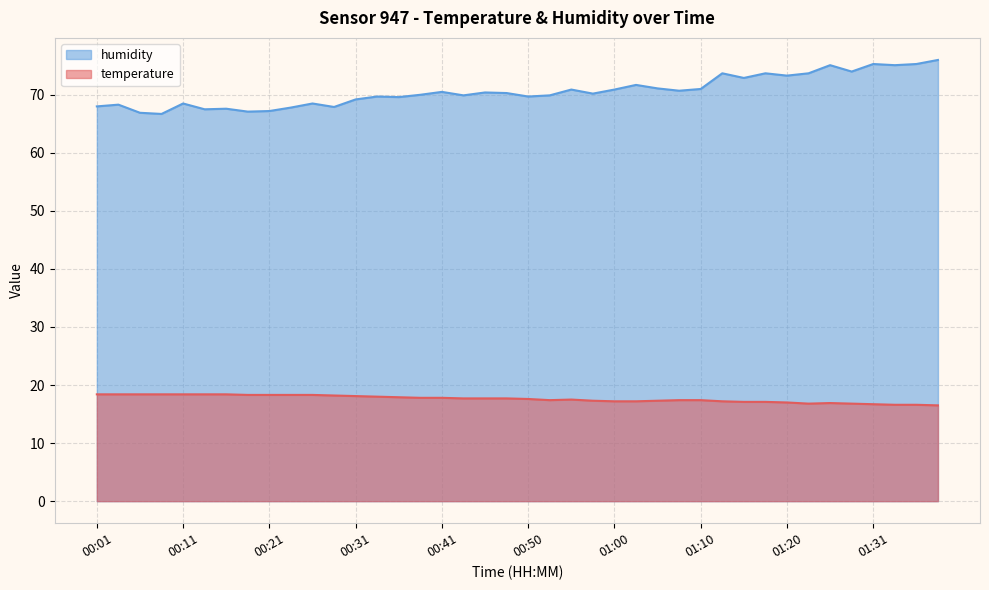

List the series in order of their overall mean, lowest first.

temperature, humidity